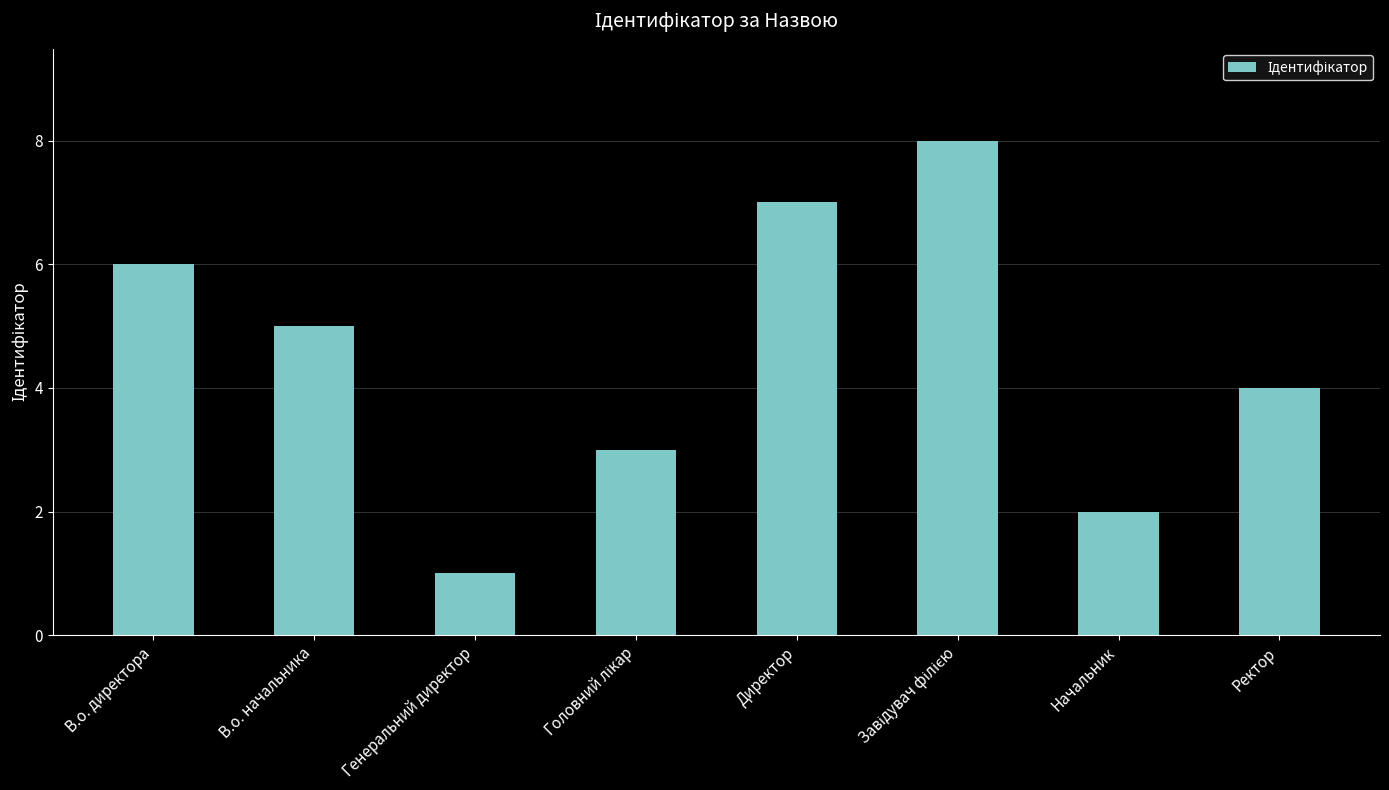

Count the number of categories in the chart.

8